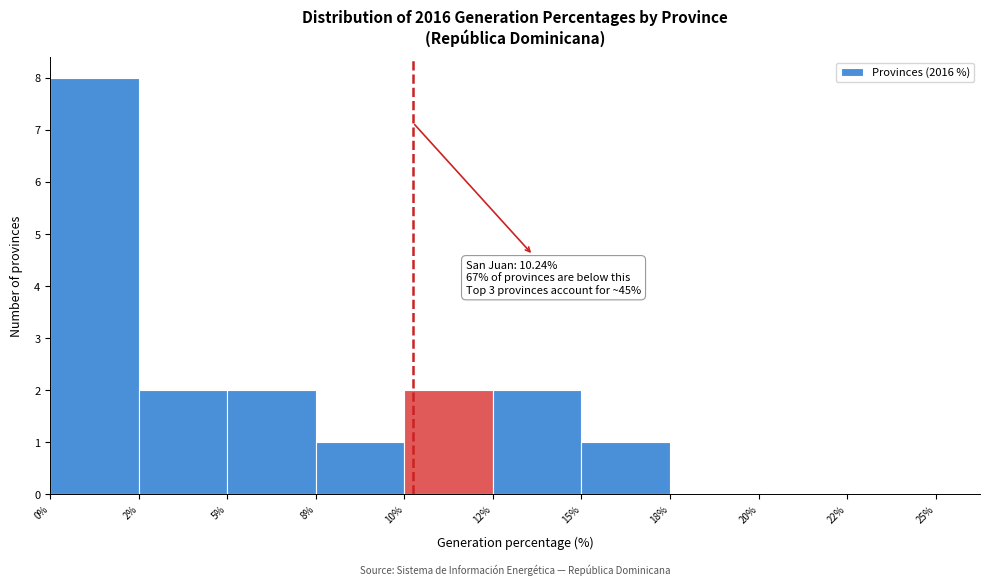

Reading left to right, transcribe all the data shown in this chart.

0%=8	2%=2	5%=2	8%=1	10%=2	12%=2	15%=1	18%=0	20%=0	22%=0